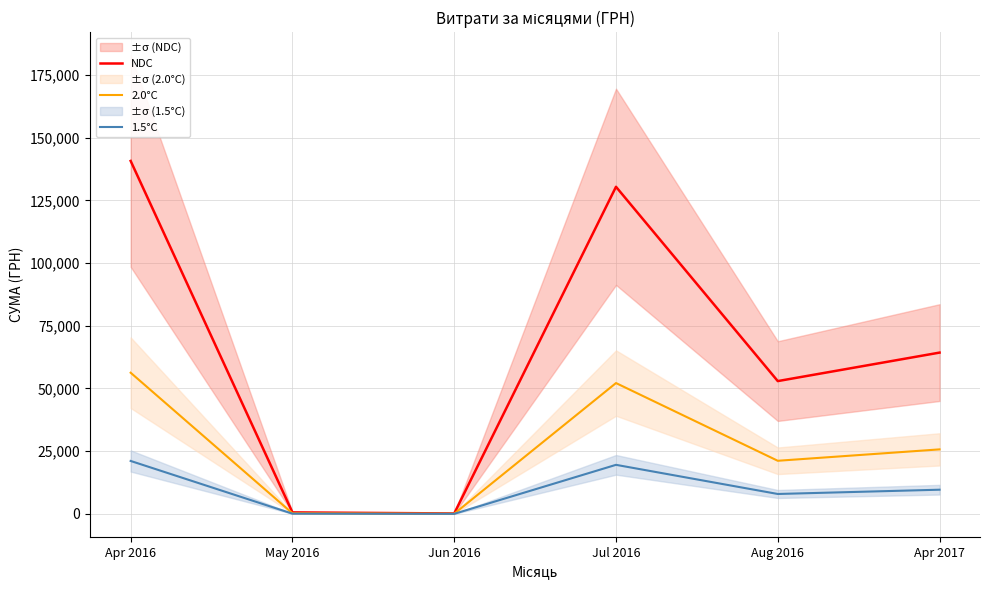

Is the value of 2.0°C at May 2016 greater than the value of 1.5°C at May 2016?

Yes